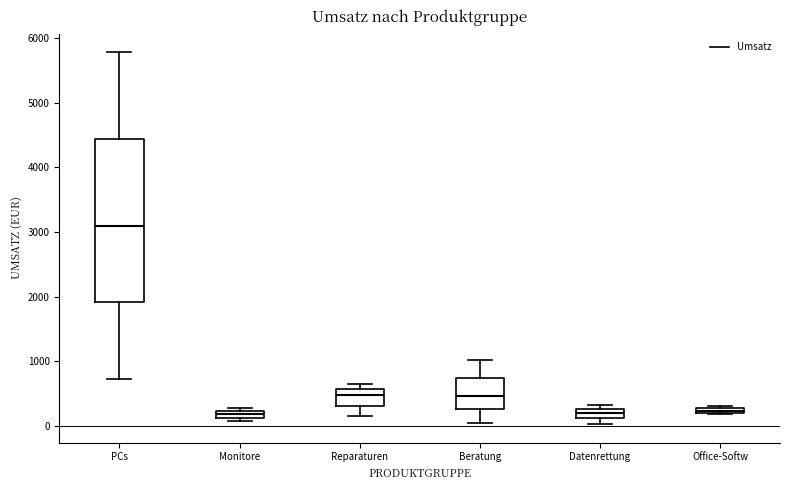

Which box is the tallest, from its lower edge to its upper edge?

PCs